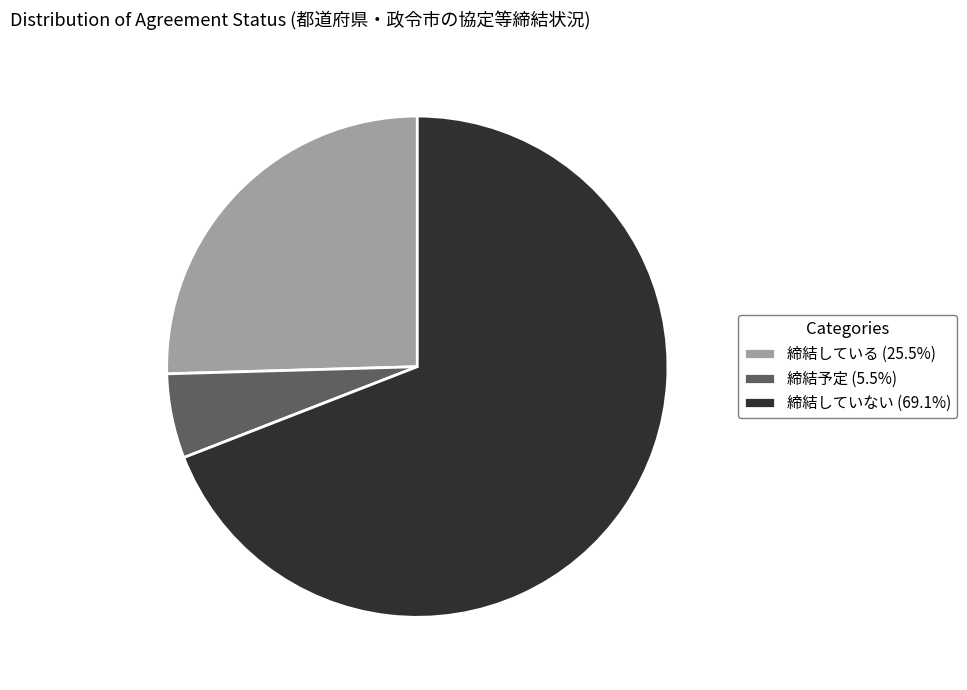

Is there a majority slice in this chart?

Yes